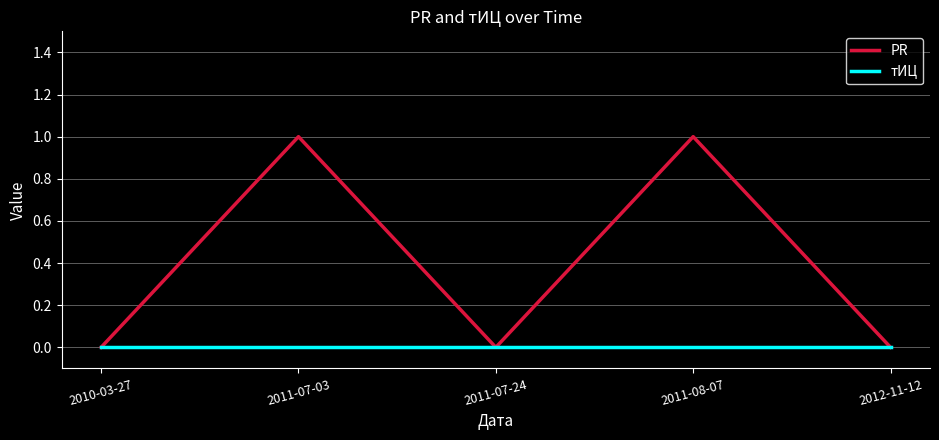

Which series has the largest range (max minus min)?

PR